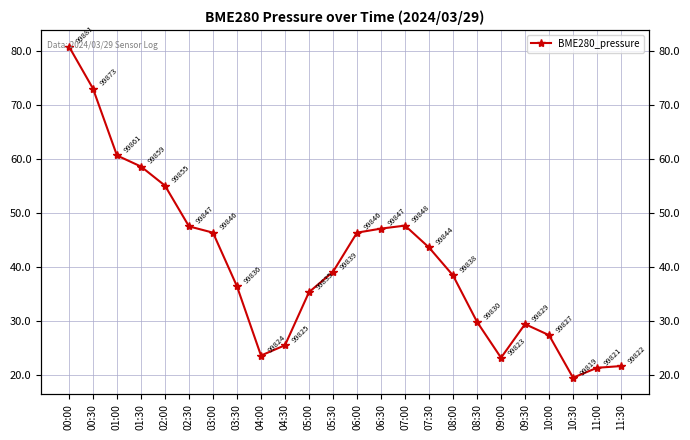

How many lines are shown in the chart?

1